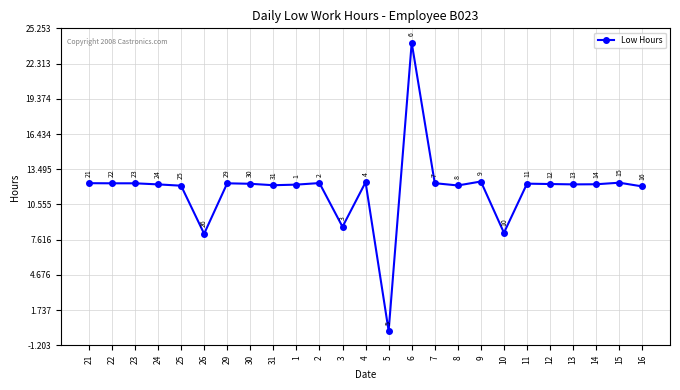

At which category does the chart reach its minimum across all series?

5